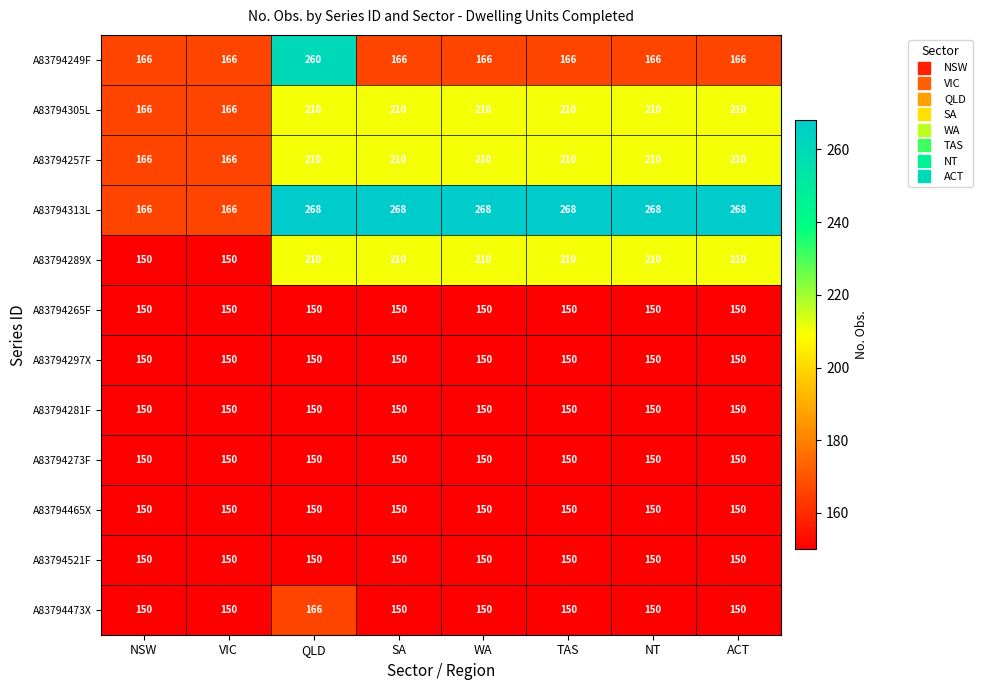

What is the approximate value of A83794257F at VIC, to the nearest 10?

170